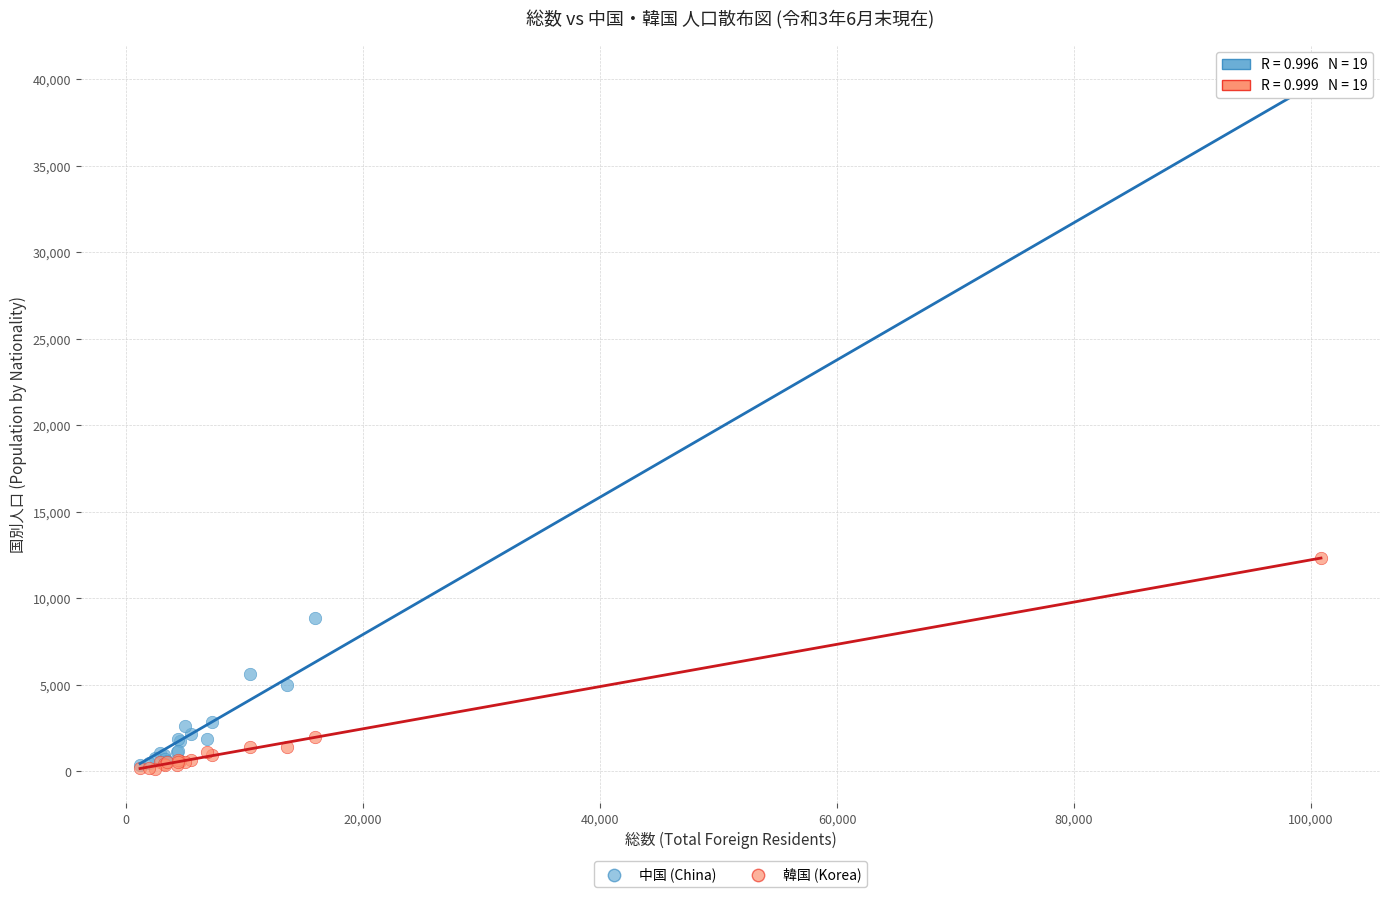

Which series has the widest spread of Y values?

中国 (China)